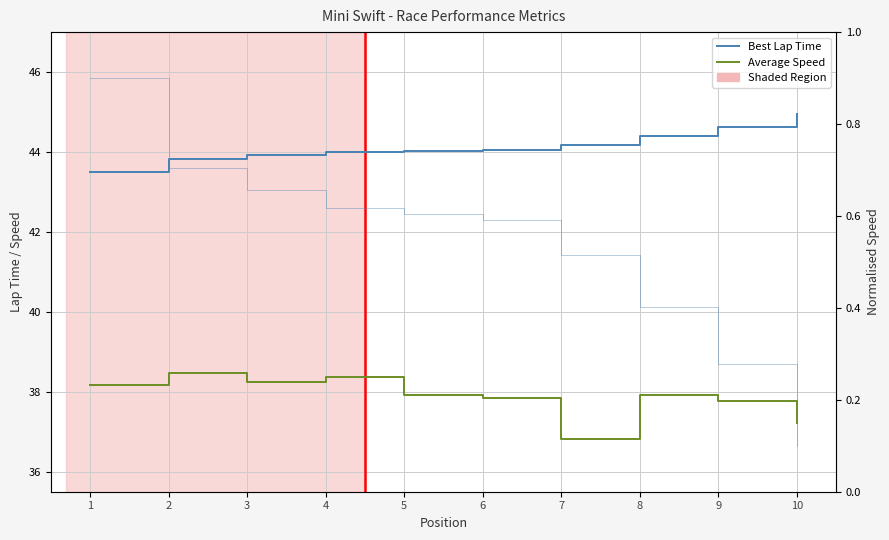

True or false: Best Speed (norm) has a value of 0.4 at 2.

False